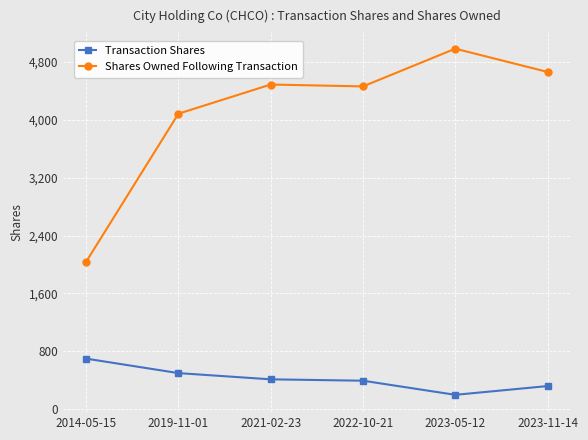

Which series has the largest total across all categories?

Shares Owned Following Transaction